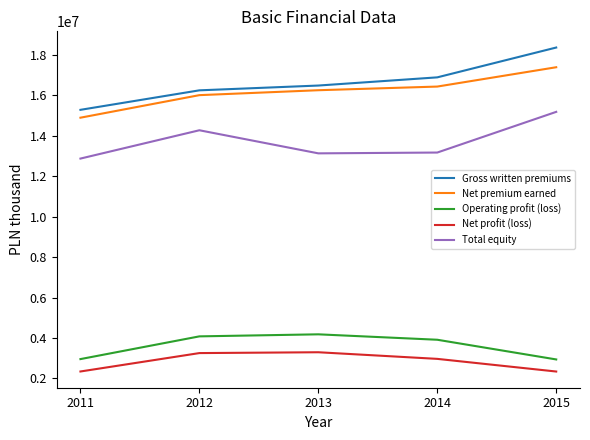

Which category has the highest value in the Net premium earned series?

2015